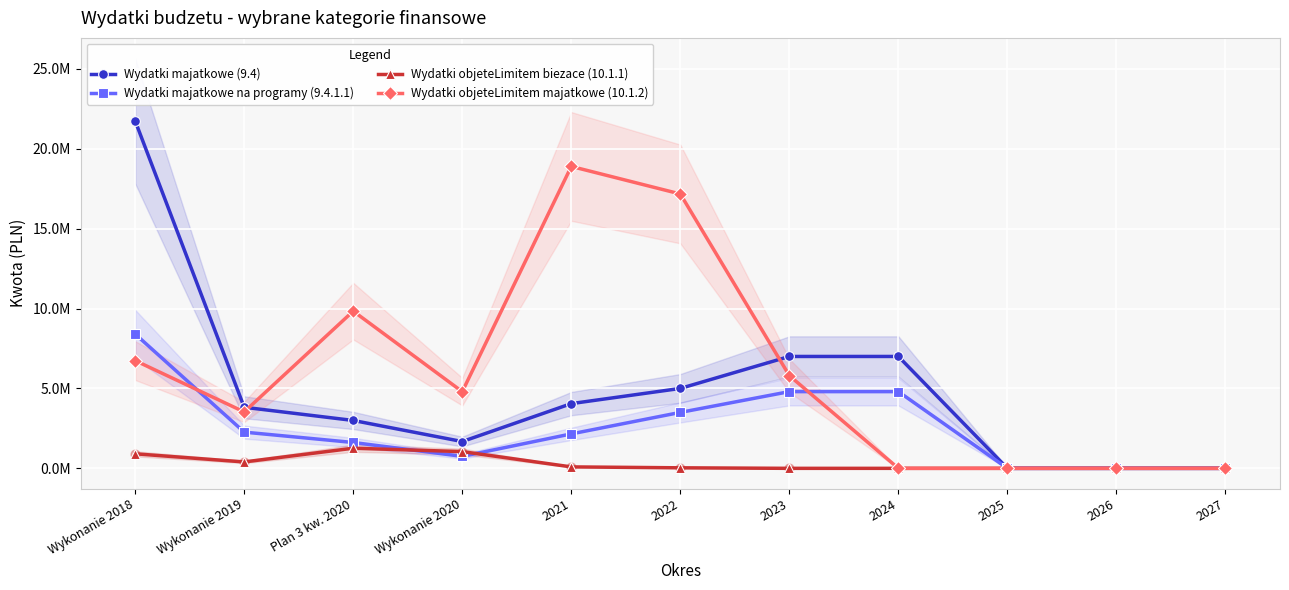

Is the value of Wydatki majatkowe na programy (9.4.1.1) at 2025 greater than the value of Wydatki objeteLimitem biezace (10.1.1) at Wykonanie 2019?

No